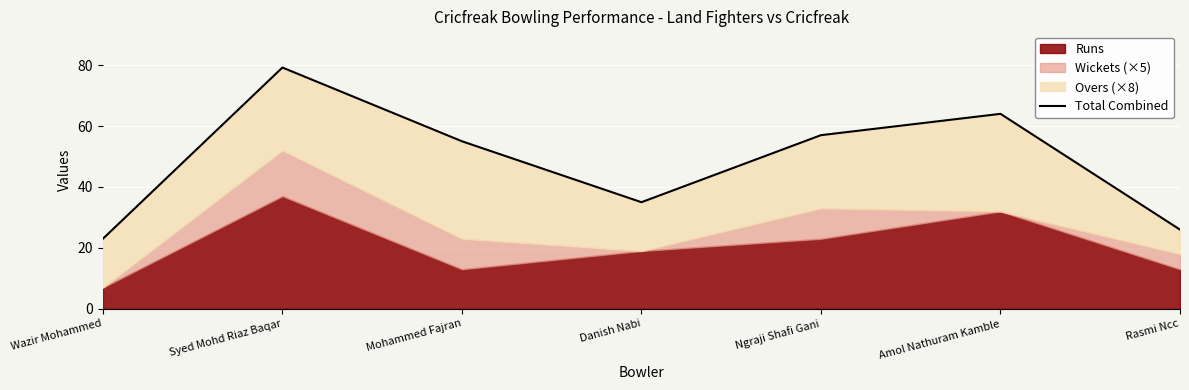

How many lines are shown in the chart?

1